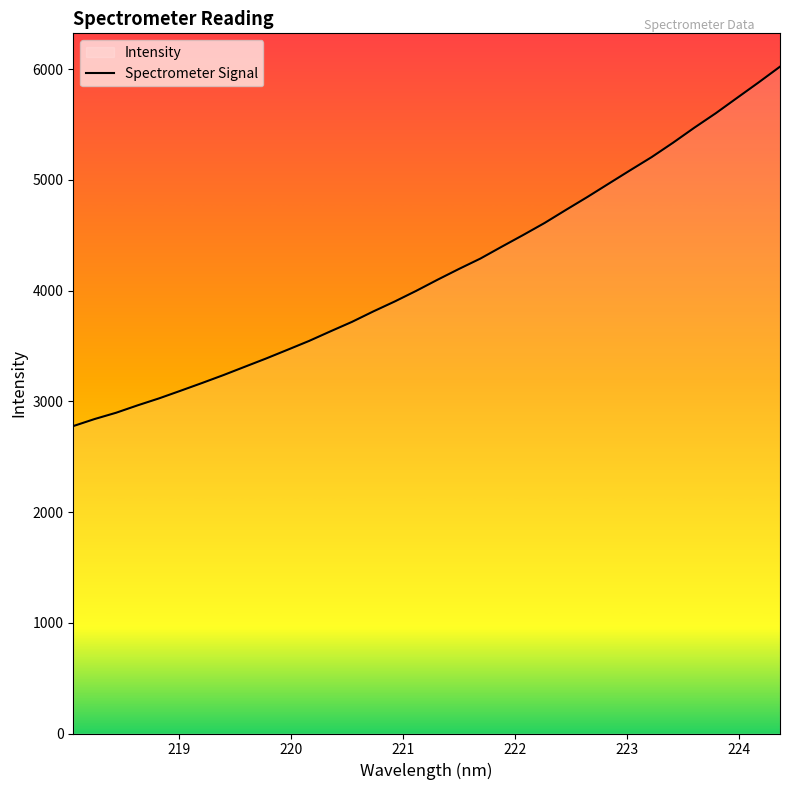

What is the minimum value shown in the chart?

2776.7